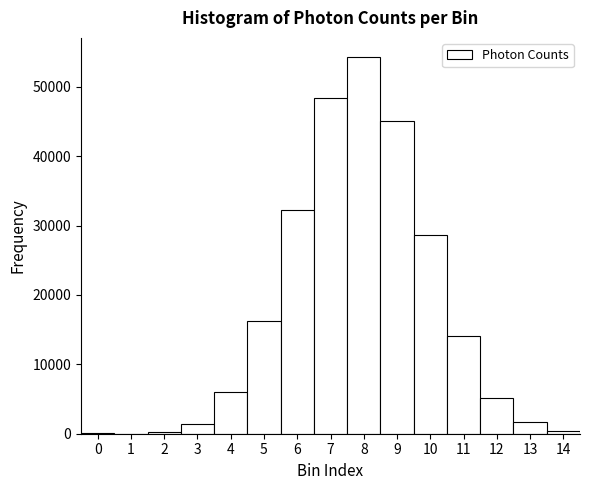

What is the height of the bar covering 7.5 to 8.5 on the x-axis? The values are not printed on the chart, so give them approximately, as read against the axis.

54000